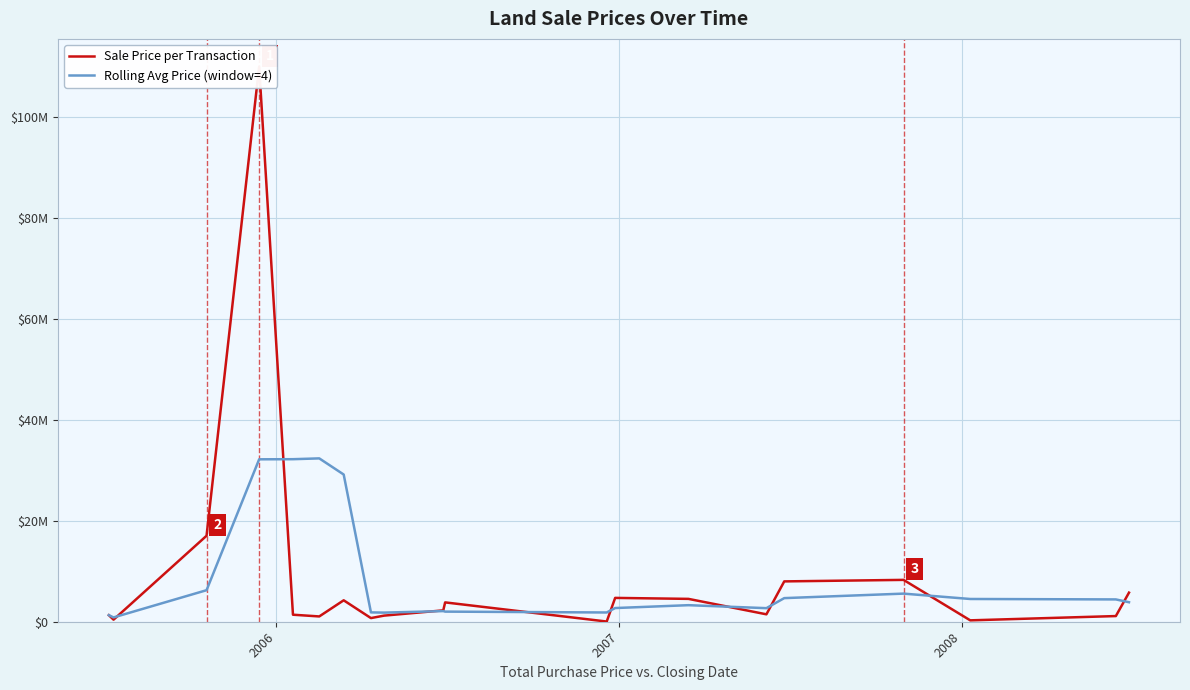

How many intersections are there between Rolling Avg Price (window=4) and Sale Price per Transaction?

9